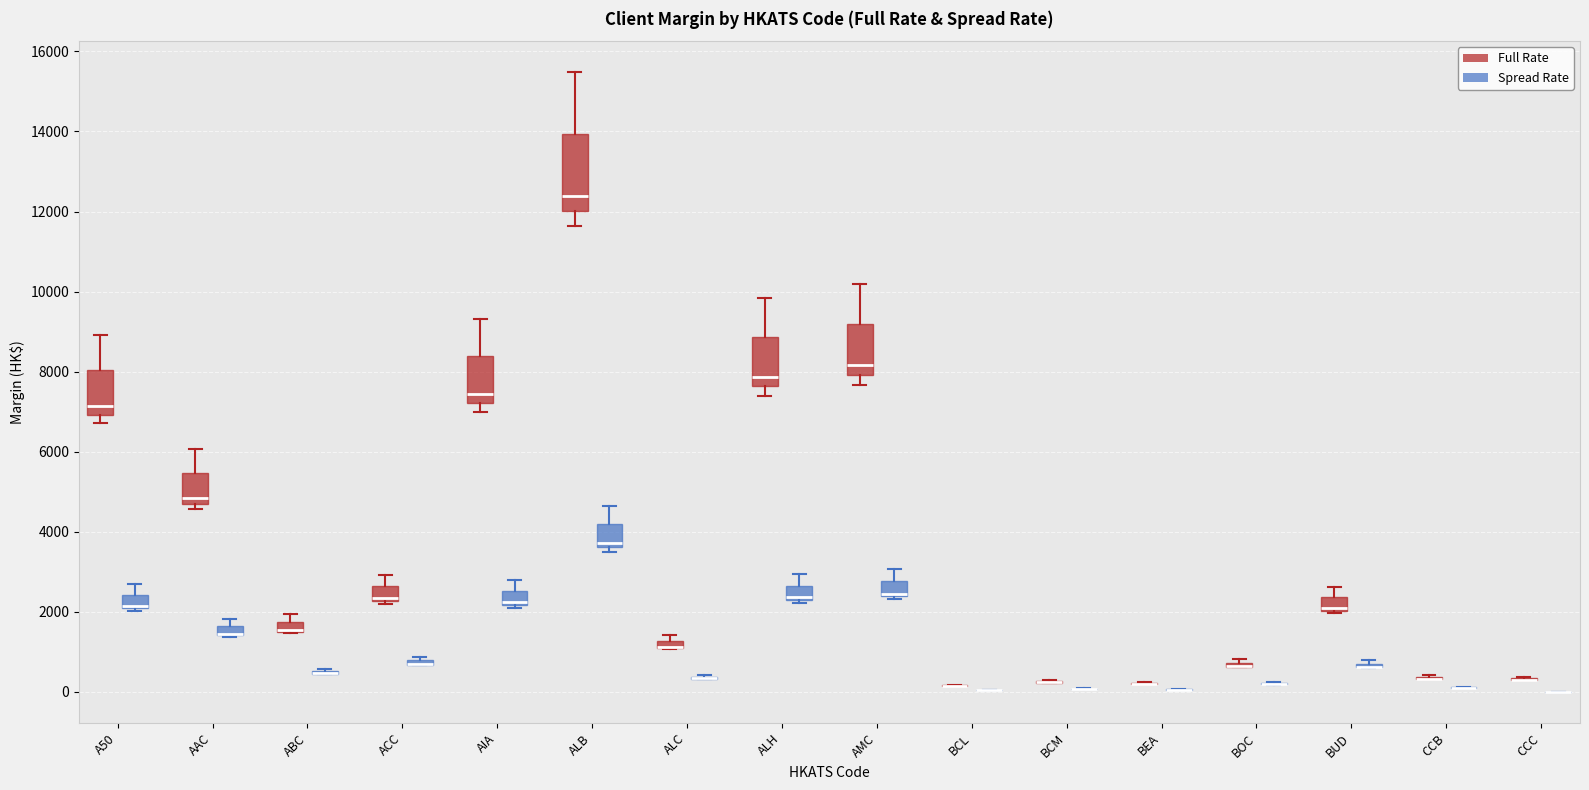

Comparing the boxes themselves (not the whiskers), which one is the tallest?

ALB (Full Rate)